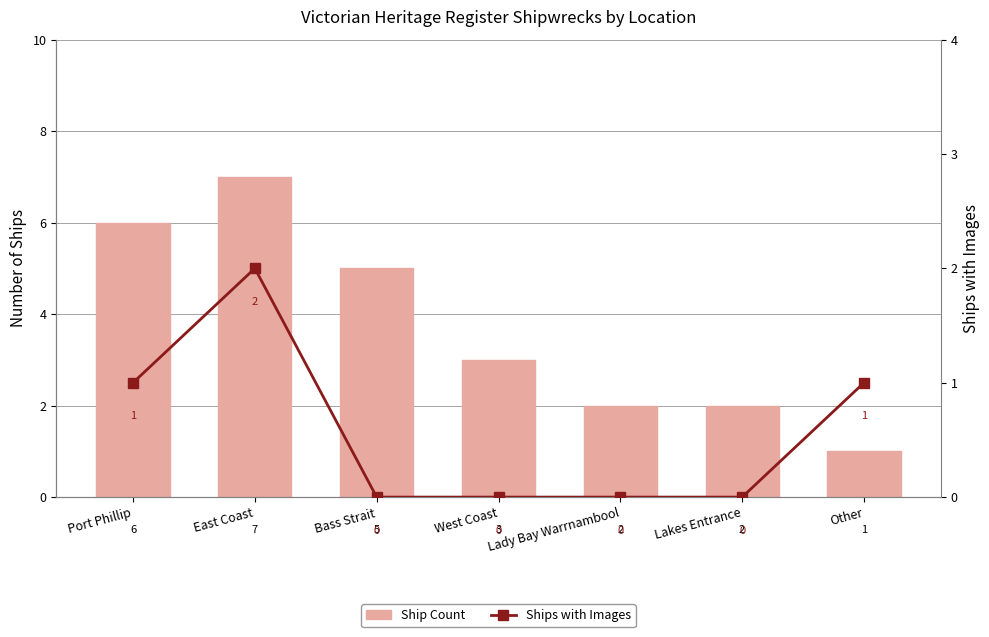

Is the value of Ship Count at West Coast greater than the value of Ships with Images at East Coast?

Yes